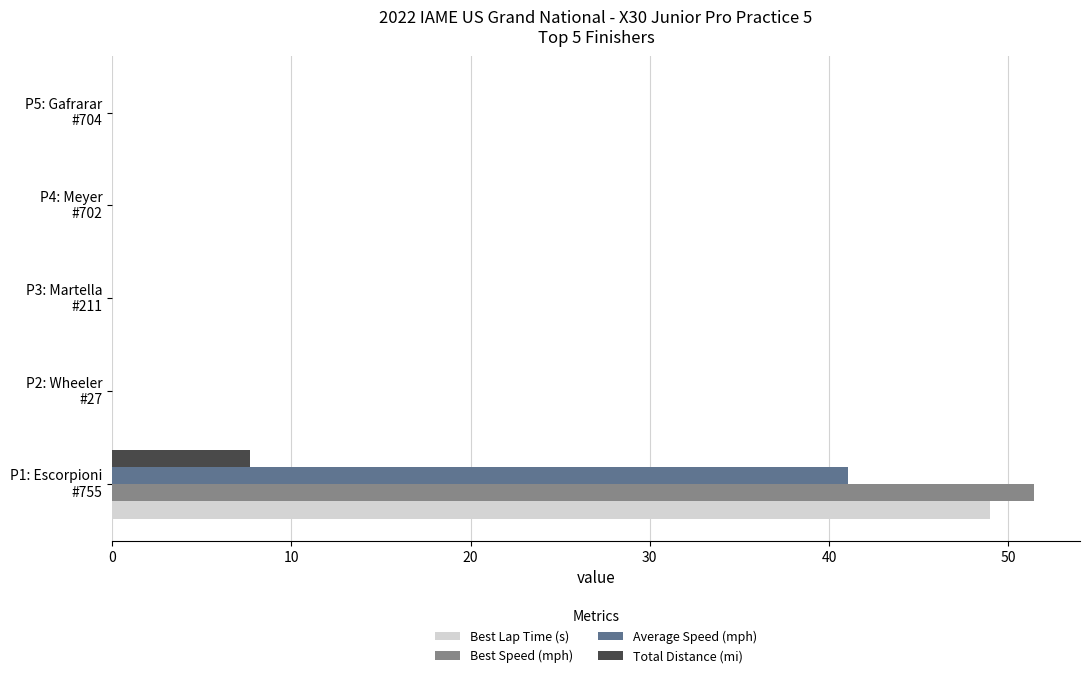

What is the maximum value for Best Speed (mph)?

51.4